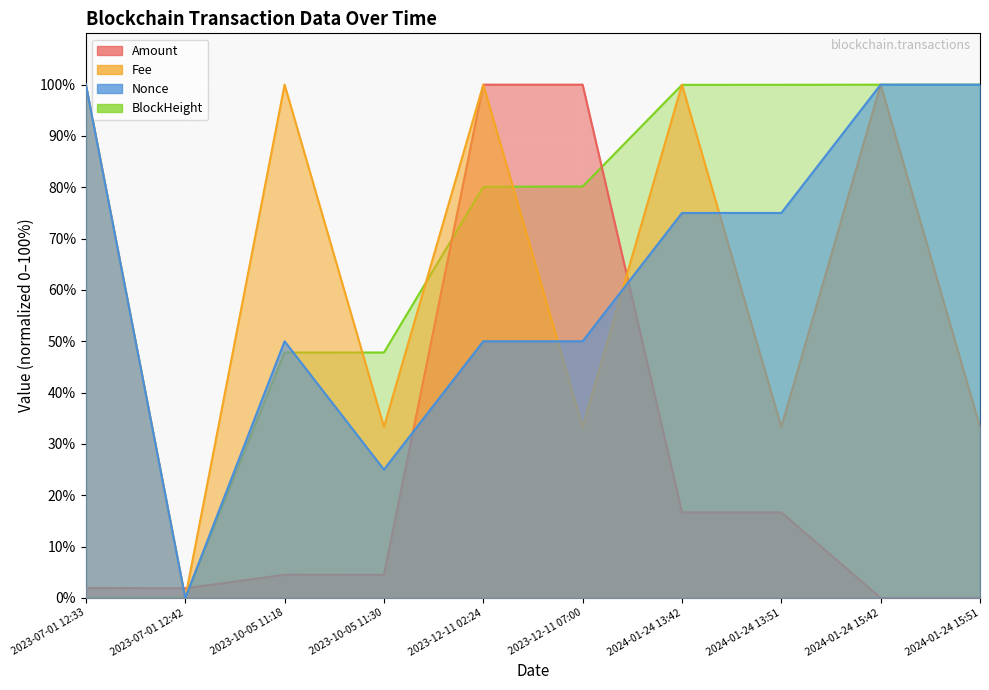

Which series has the largest total across all categories?

BlockHeight